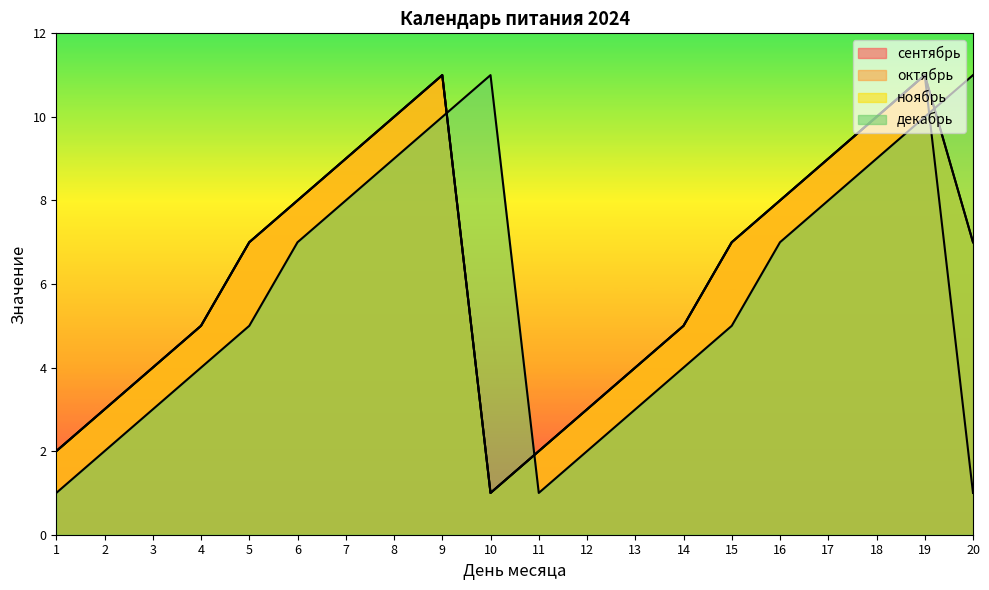

Is it true that декабрь equals 4 at 8?

False